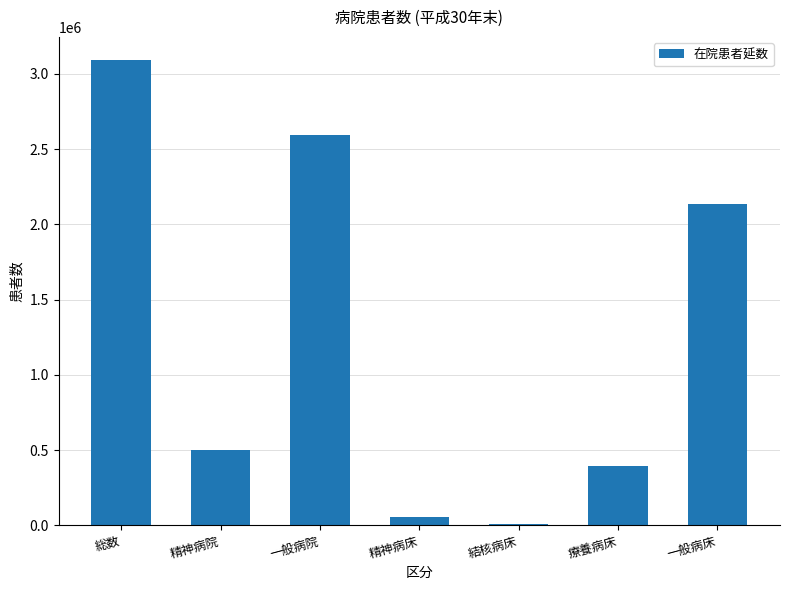

Between 精神病院 and 療養病床, which is larger?

精神病院